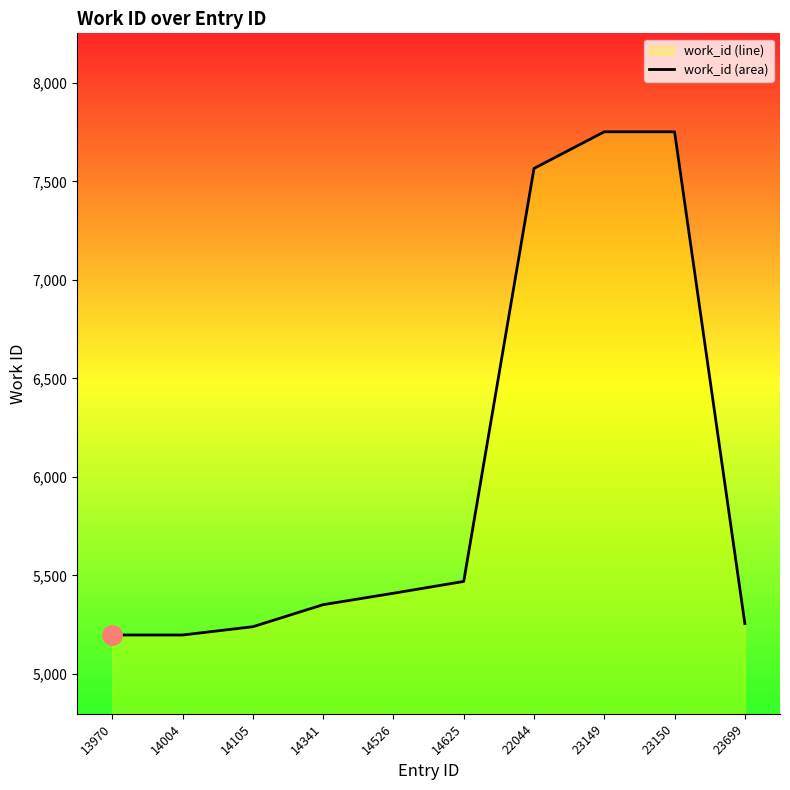

How many lines are shown in the chart?

1